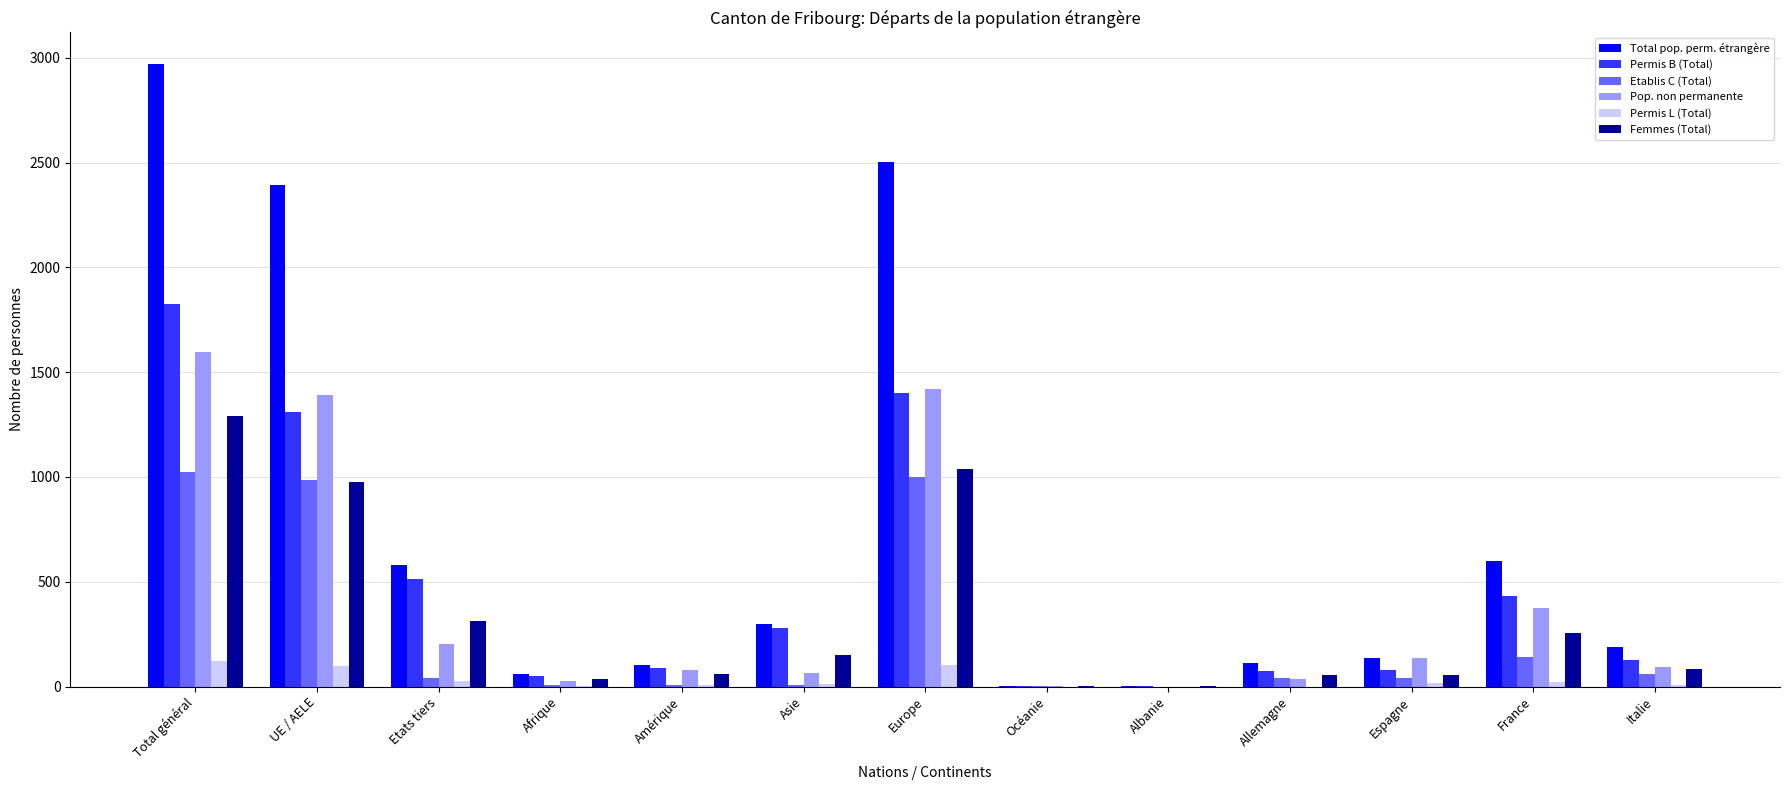

Between Total général and Amérique, which series saw the biggest shift?

Total pop. perm. étrangère